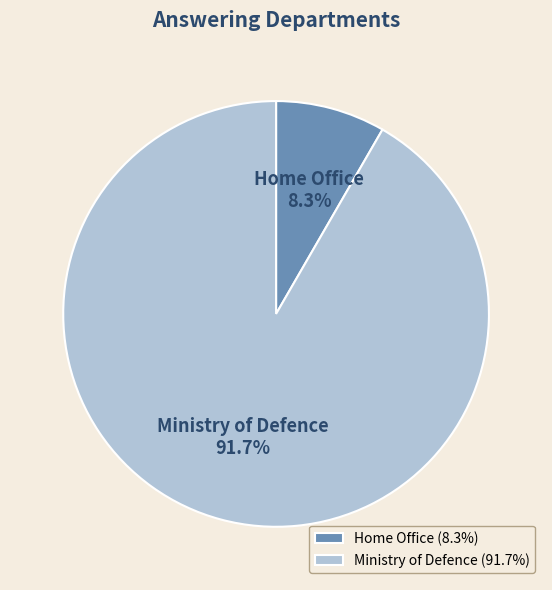

Combined, what portion of the pie is Ministry of Defence and Home Office?

100.0%